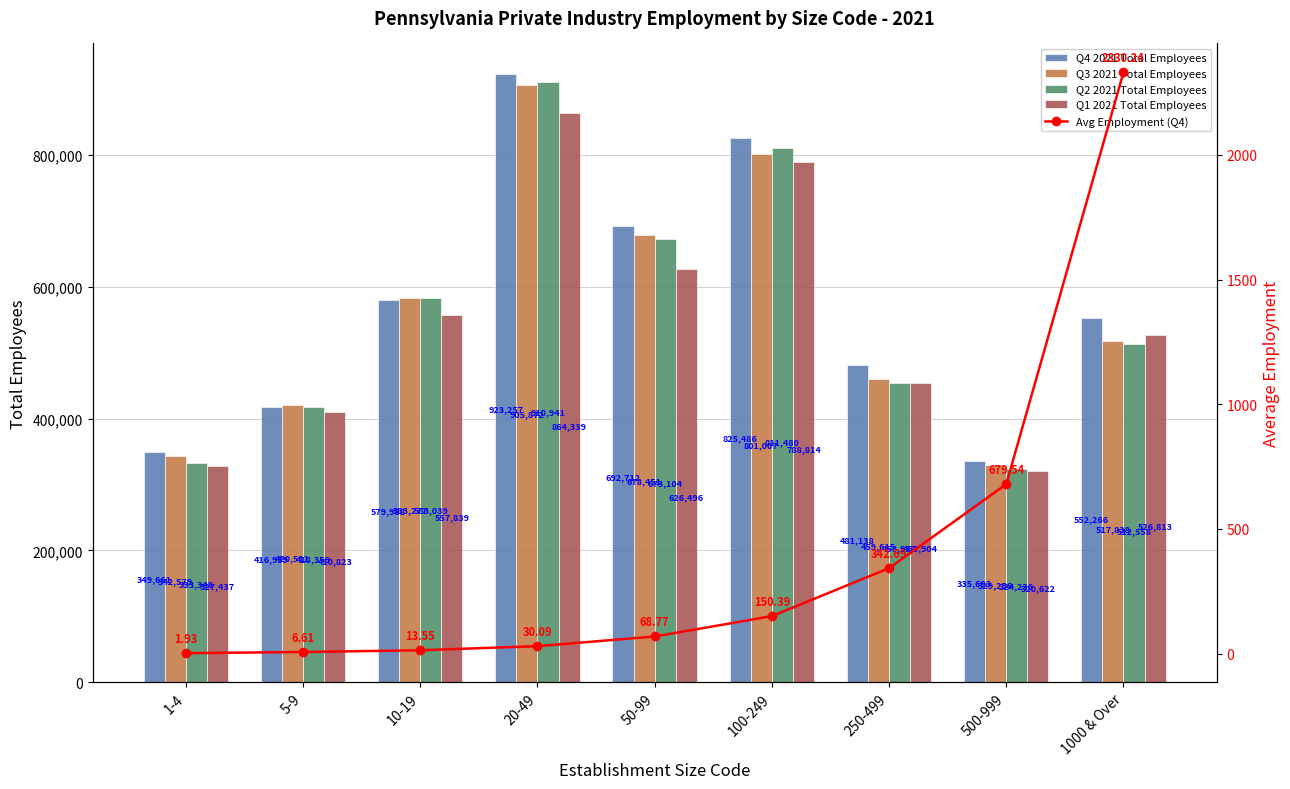

How many groups of bars are there?

9